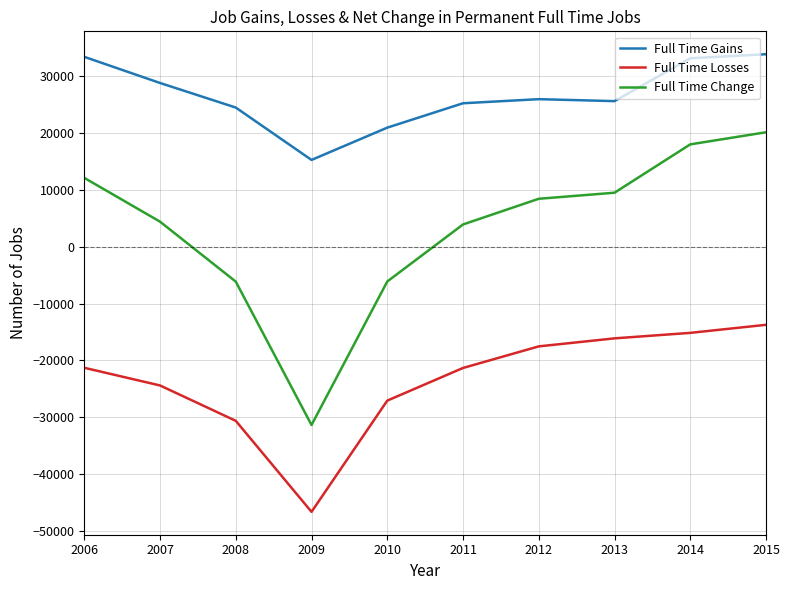

At which label does Full Time Gains reach its minimum?

2009